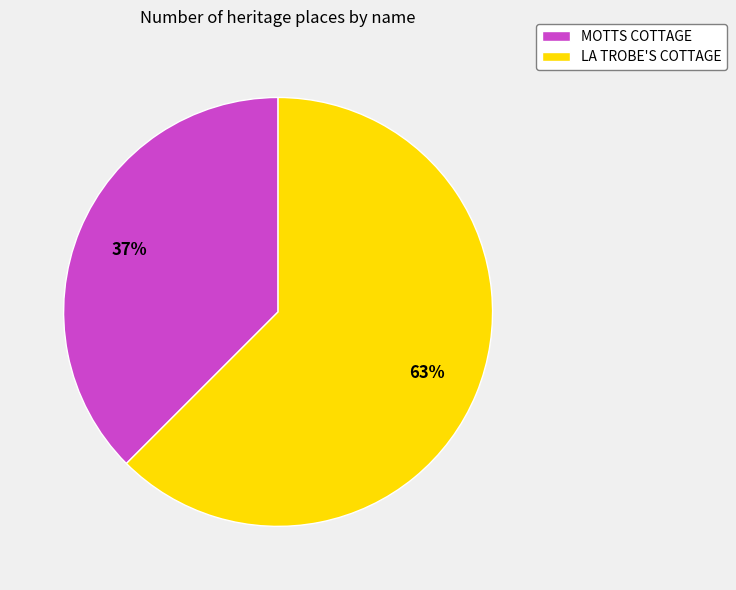

Does any single category account for the majority?

Yes